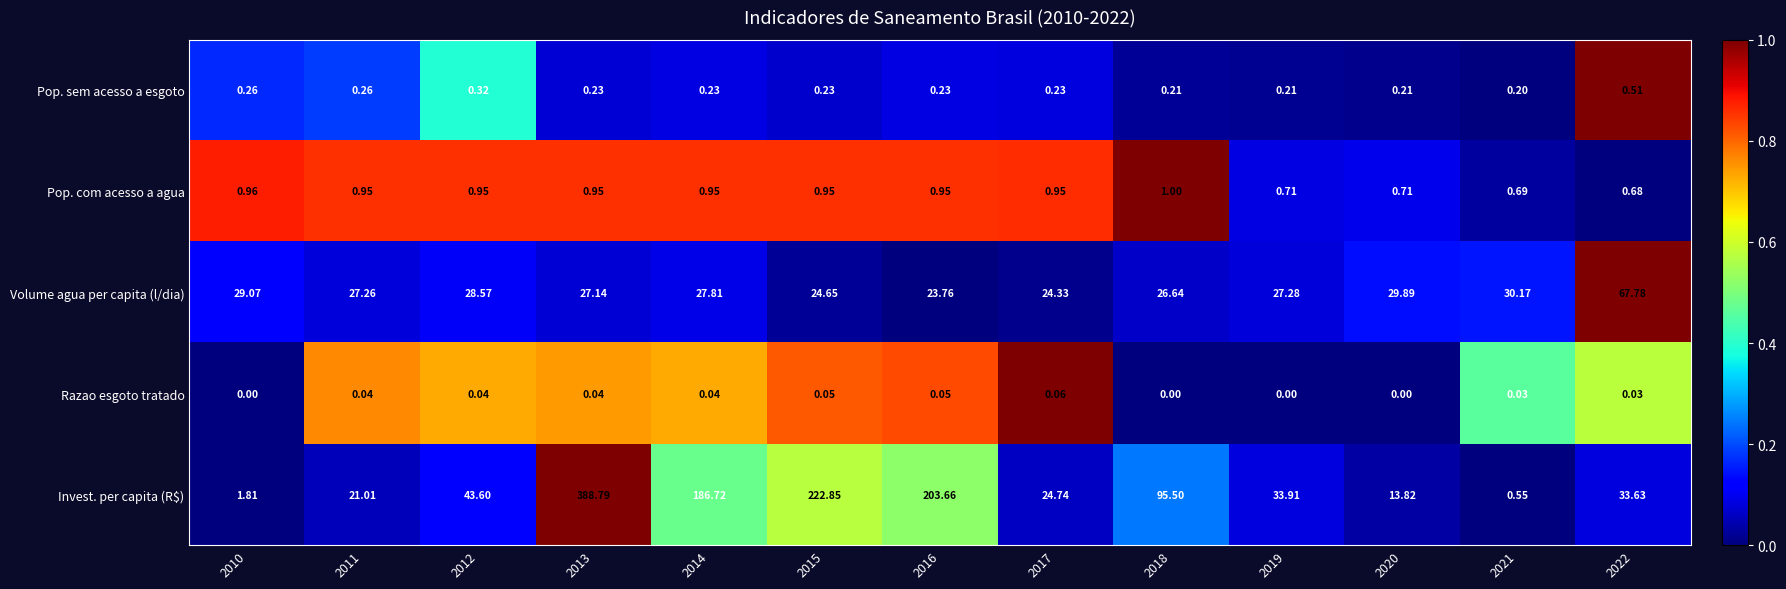

Which series changed the most between 2017 and 2019?

Invest. per capita (R$)